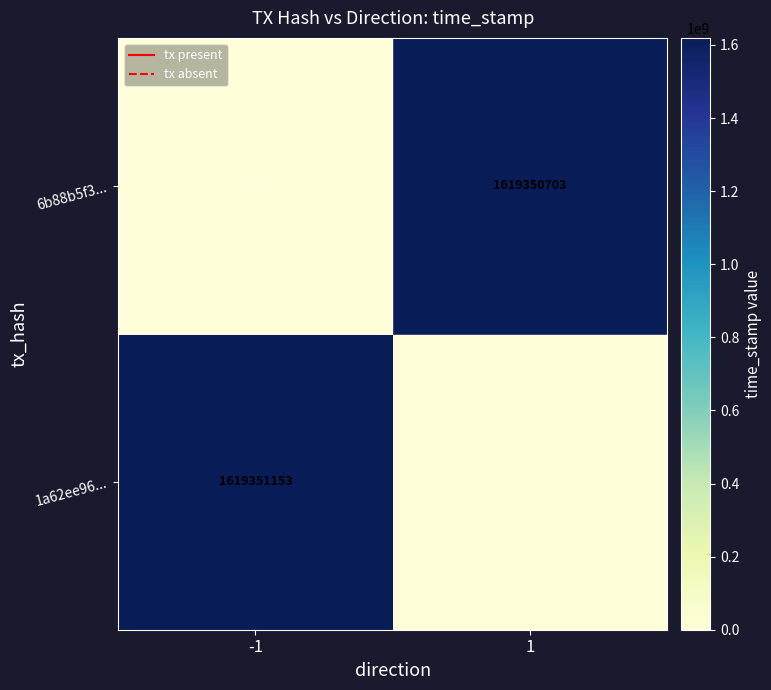

What is the spread (max minus min) of values at -1?

1619351153